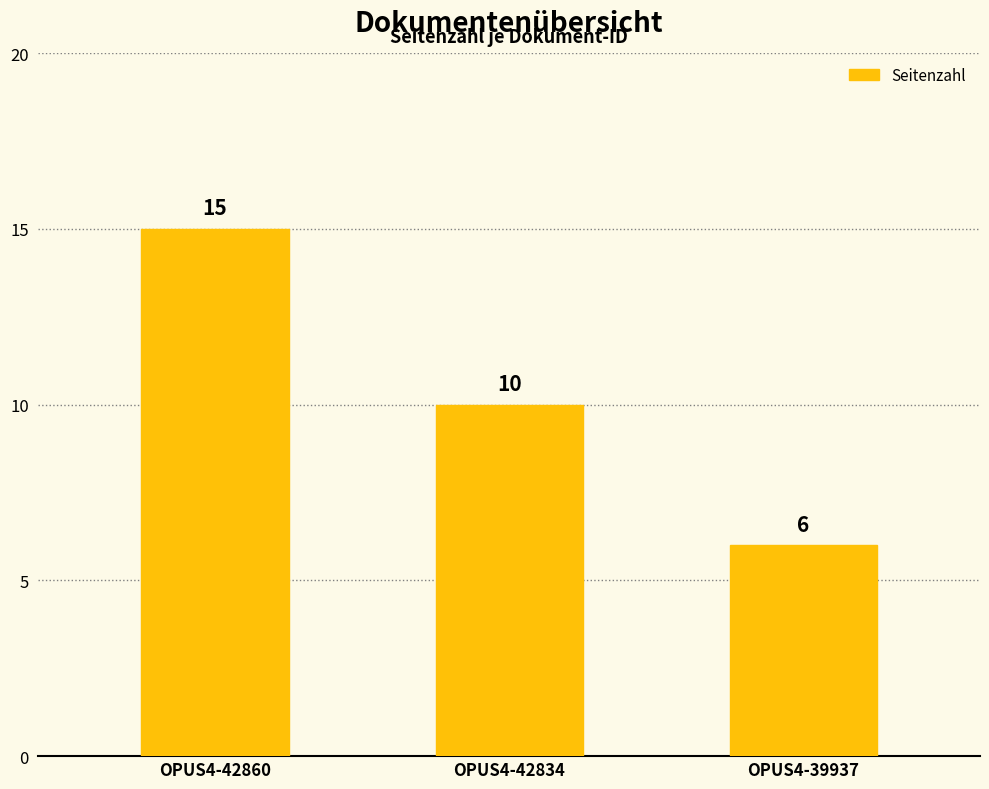

How many bars are there in total?

3